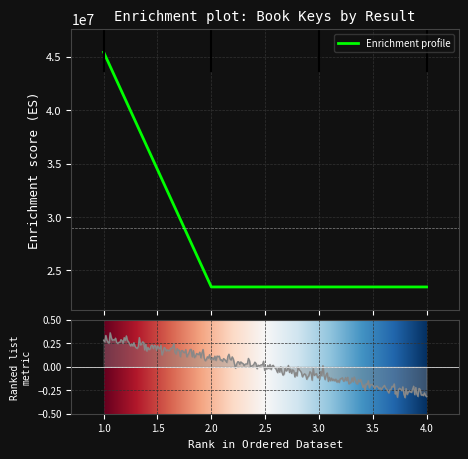

Reading left to right, what are all the values shown in this chart?

1=45432824	2=23446957	3=23446782	4=23446915